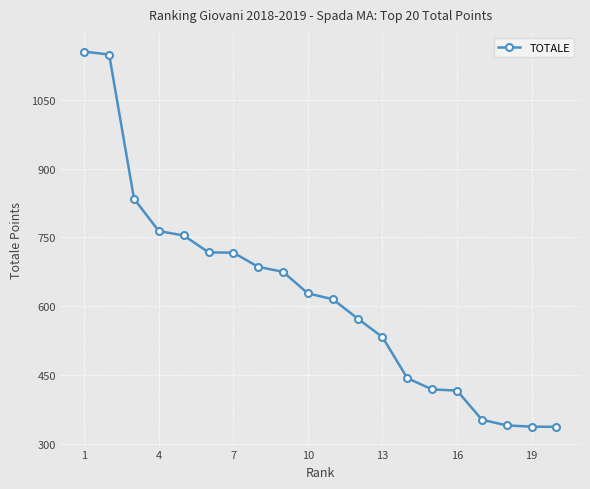

What is the difference between the second highest and second lowest values?

812.8